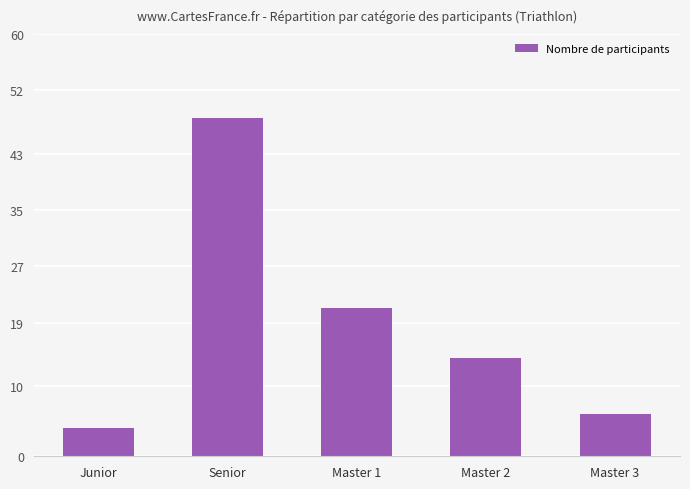

Rank the categories by value from lowest to highest.

Junior, Master 3, Master 2, Master 1, Senior